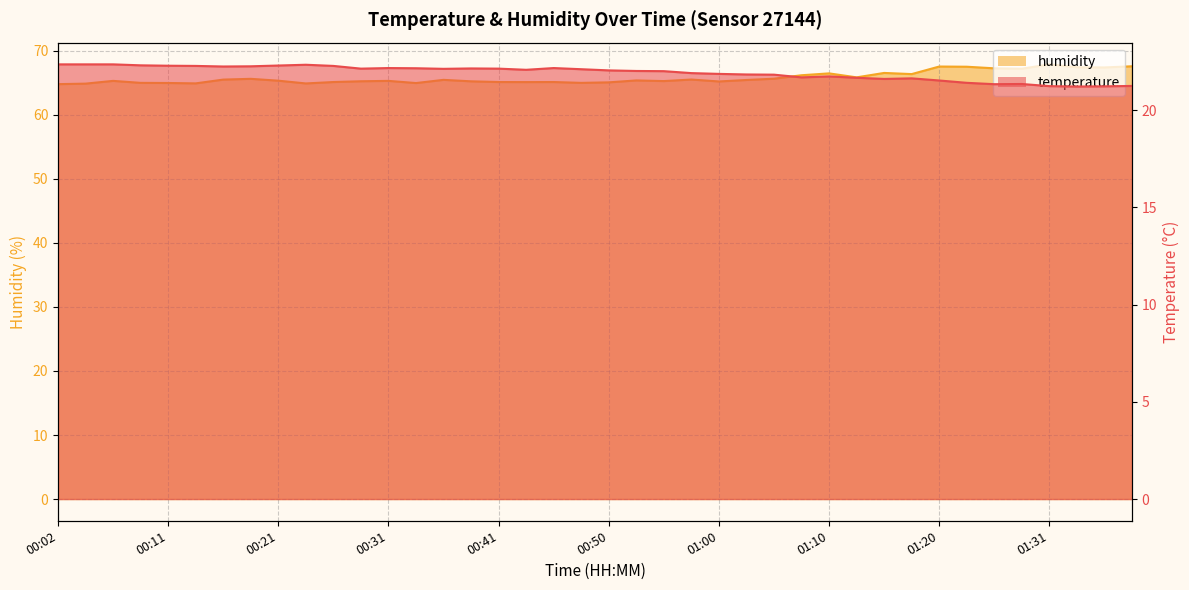

Does the chart have visible grid lines?

Yes